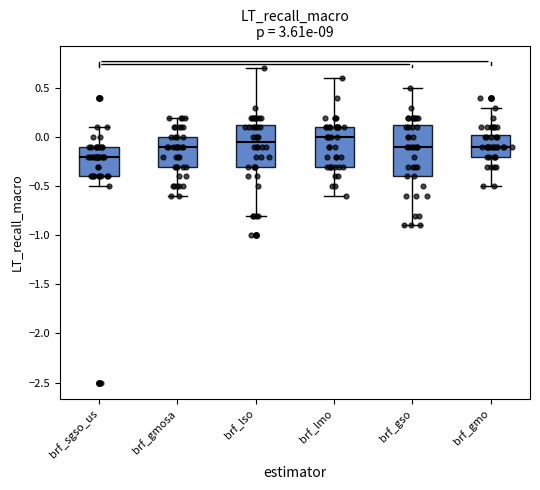

Where does the median line of the box for brf_gso sit on the y-axis? The values are not printed on the chart, so give them approximately, as read against the axis.

-0.10